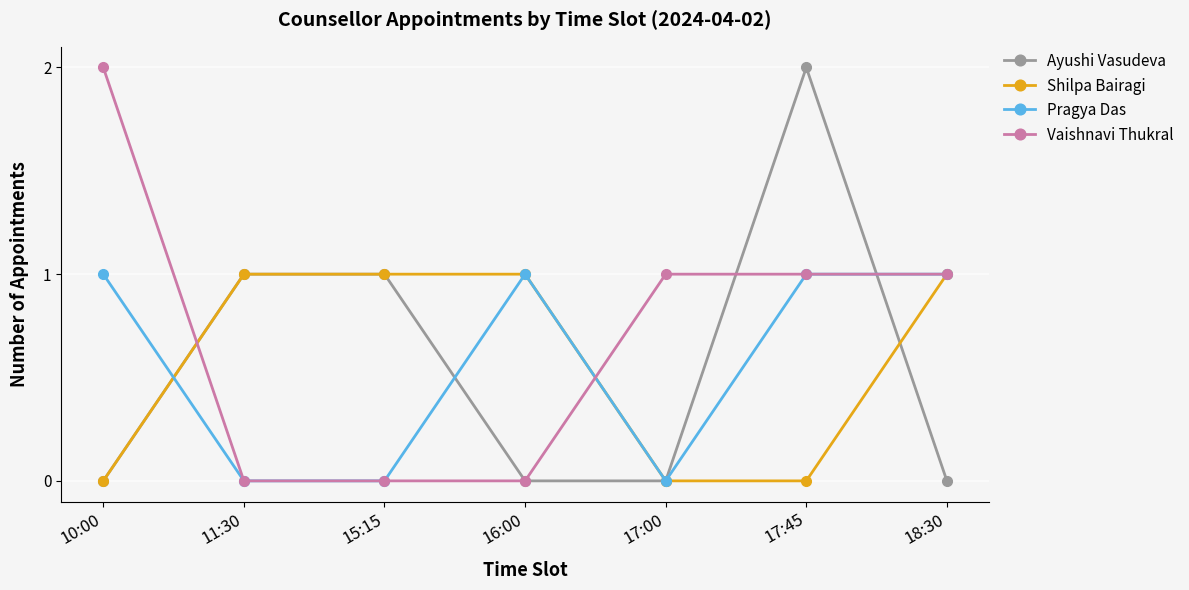

True or false: Vaishnavi Thukral and Shilpa Bairagi intersect in this chart.

True